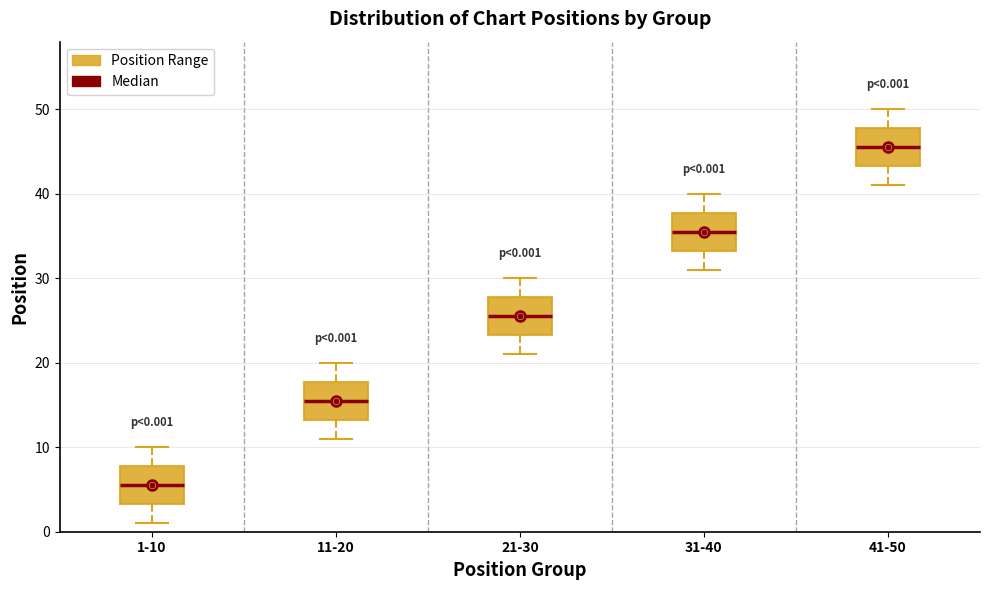

Which box has the lowest median line?

1-10